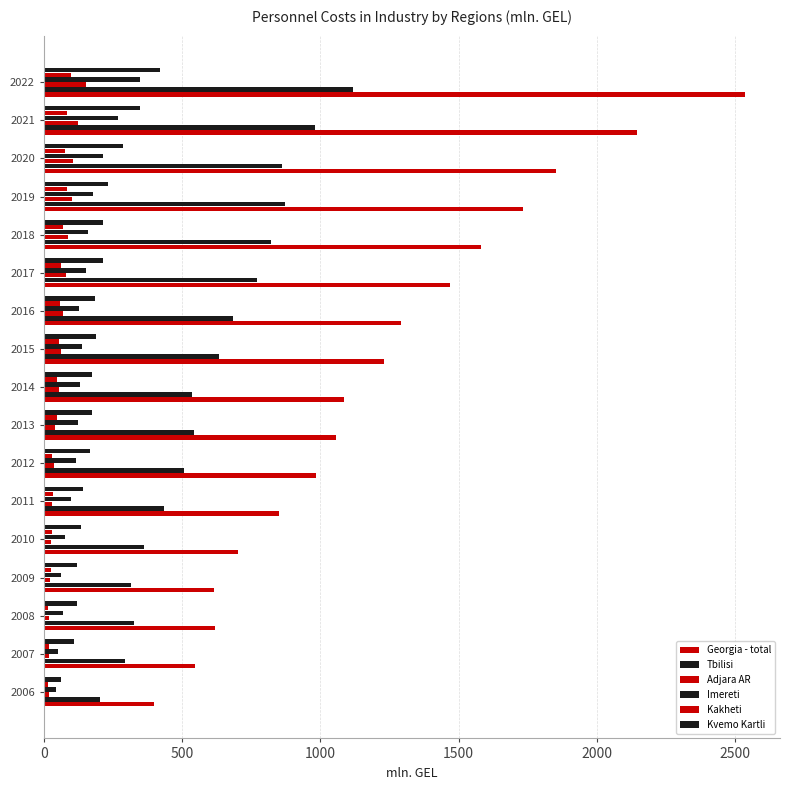

List the series in order of their peak value, highest first.

Georgia - total, Tbilisi, Kvemo Kartli, Imereti, Adjara AR, Kakheti